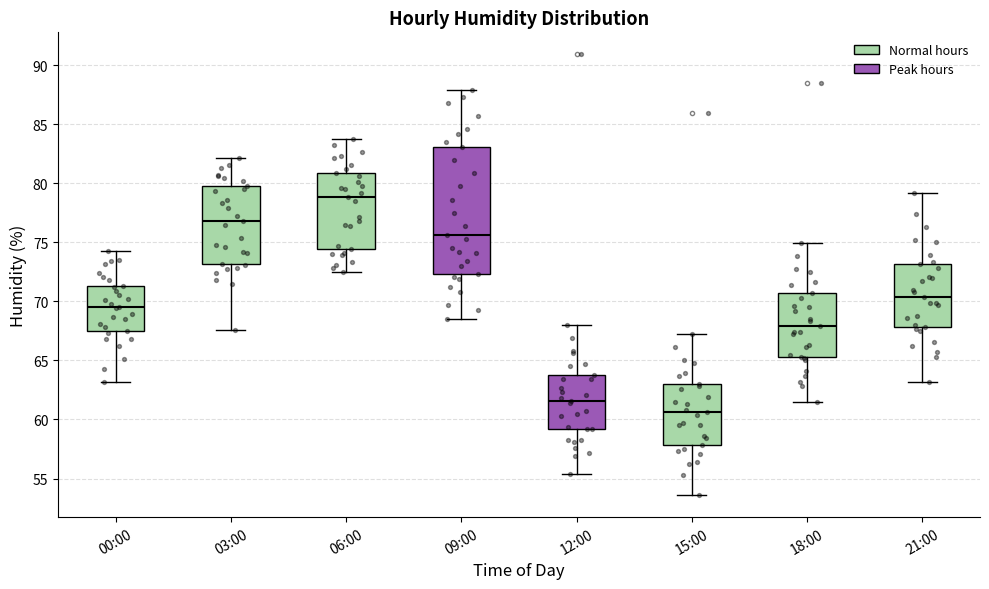

Reading left to right, read every box against the y-axis: the position of its median line, the range the box covers, and the ends of its whiskers. The values are not printed on the chart, so give them approximately, as read against the axis.

00:00: median 69.5, box 67.5 to 71.5, whiskers 63.0 to 74.5
03:00: median 77.0, box 73.0 to 80.0, whiskers 67.5 to 82.0
06:00: median 79.0, box 74.5 to 81.0, whiskers 72.5 to 83.5
09:00: median 75.5, box 72.5 to 83.0, whiskers 68.5 to 88.0
12:00: median 61.5, box 59.0 to 64.0, whiskers 55.5 to 68.0
15:00: median 60.5, box 58.0 to 63.0, whiskers 53.5 to 67.0
18:00: median 68.0, box 65.5 to 70.5, whiskers 61.5 to 75.0
21:00: median 70.5, box 68.0 to 73.0, whiskers 63.0 to 79.0